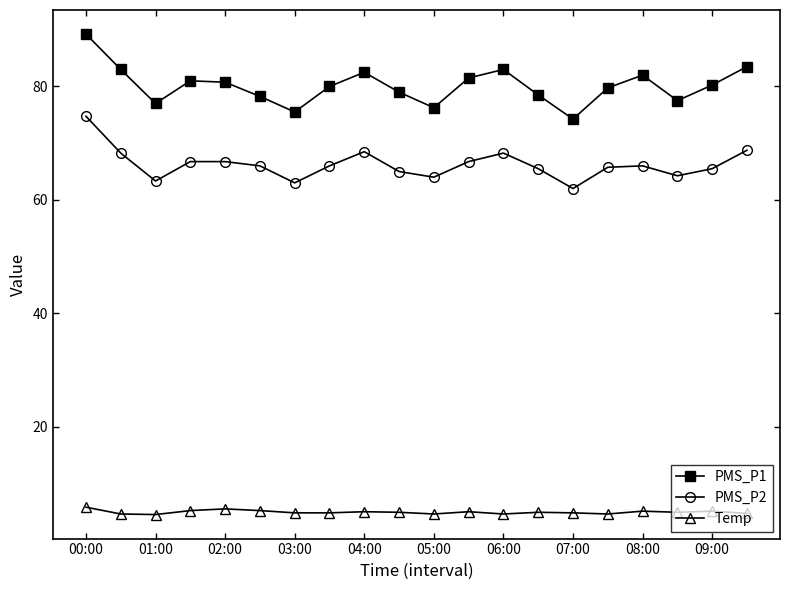

Rank the series by their average value, from highest to lowest.

PMS_P1, PMS_P2, Temp